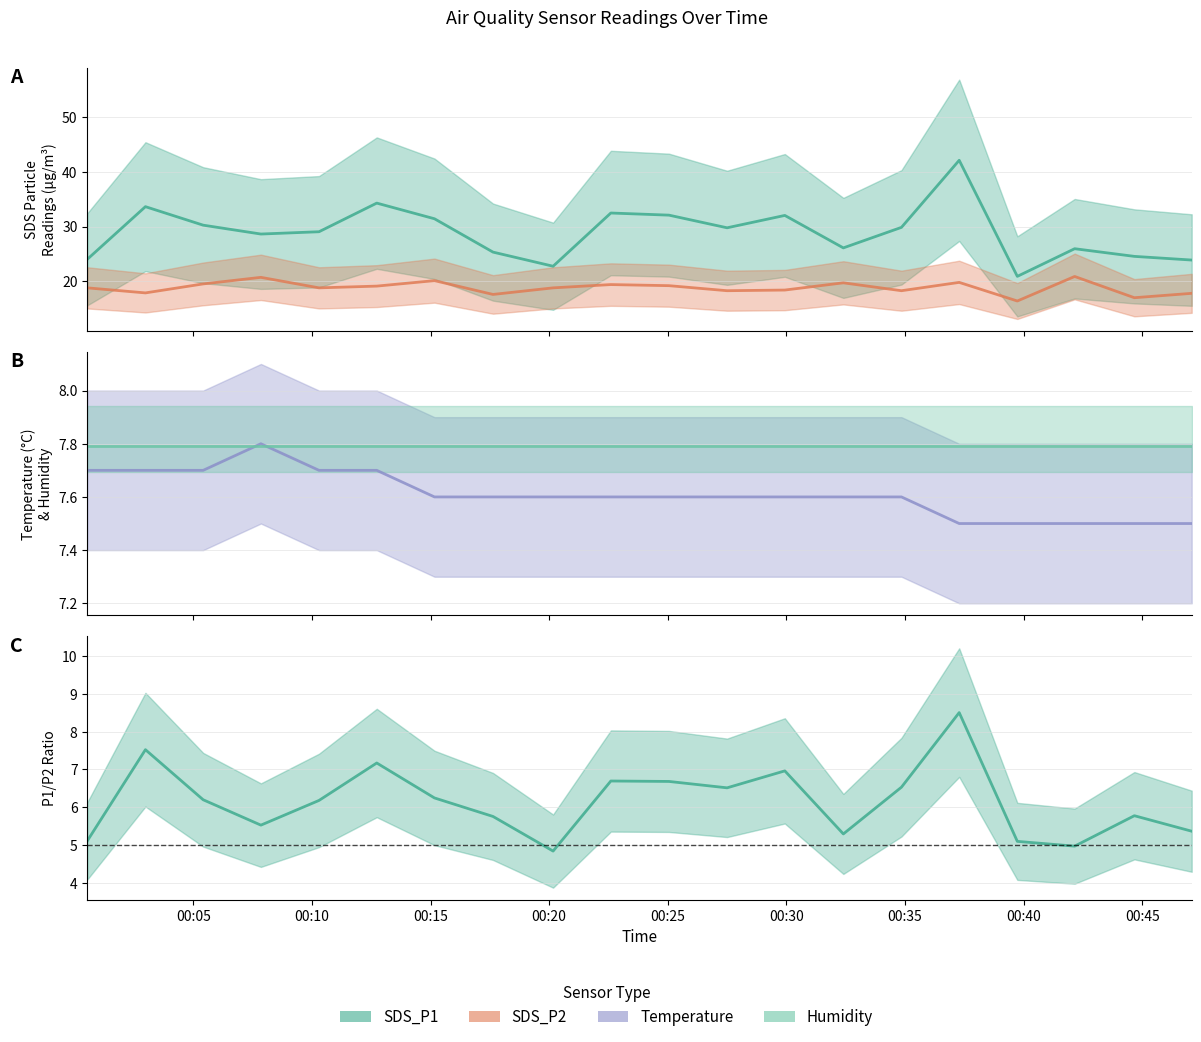

What is the difference between the second highest and second lowest values in the Temp series?

0.2